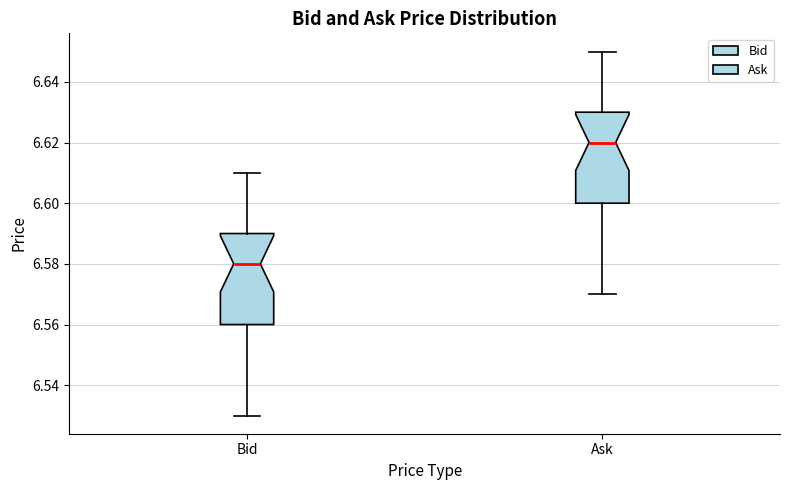

Reading left to right, read every box against the y-axis: the position of its median line, the range the box covers, and the ends of its whiskers. The values are not printed on the chart, so give them approximately, as read against the axis.

Bid: median 6.58, box 6.56 to 6.59, whiskers 6.53 to 6.61
Ask: median 6.62, box 6.60 to 6.63, whiskers 6.57 to 6.65